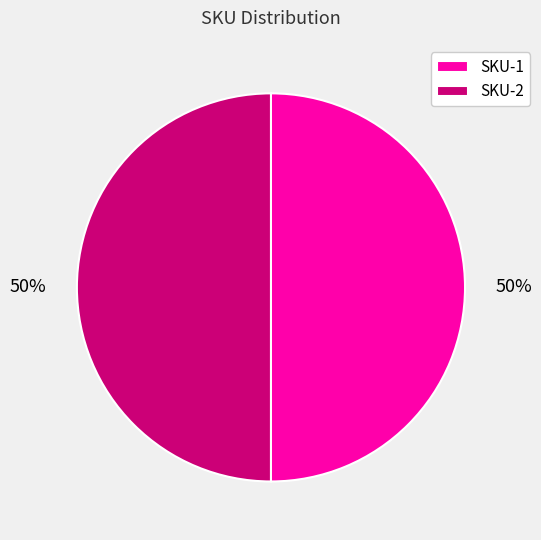

Do SKU-2 and SKU-1 together represent more than half of the pie?

Yes